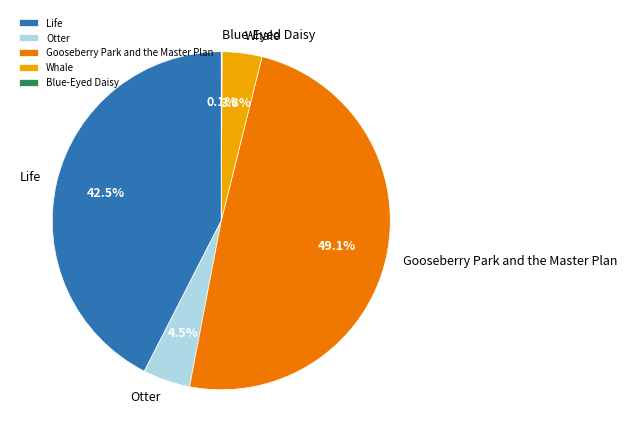

What percentage is NOT represented by Whale?

96.2%